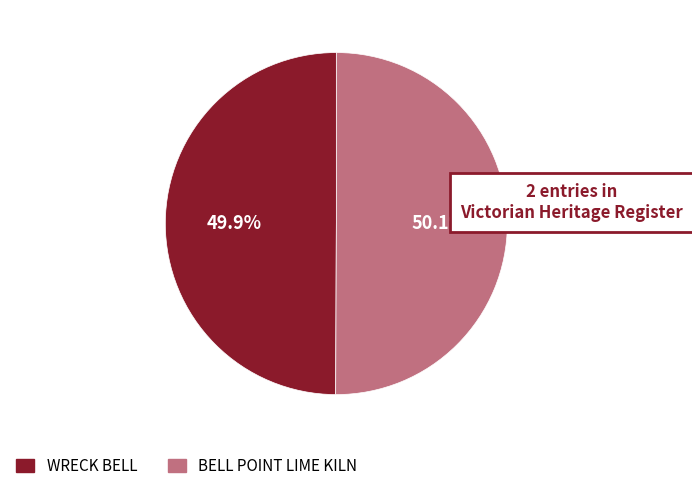

What is the ratio of the value at BELL POINT LIME KILN to the value at WRECK BELL?

1.0